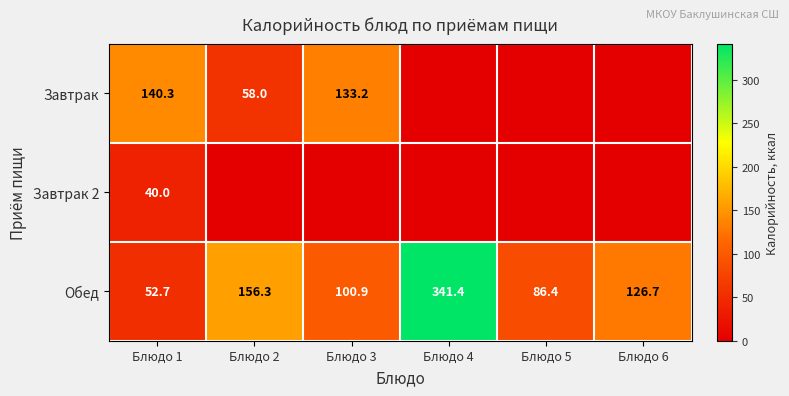

What is the difference between the second highest and second lowest values in the Обед series?

69.9